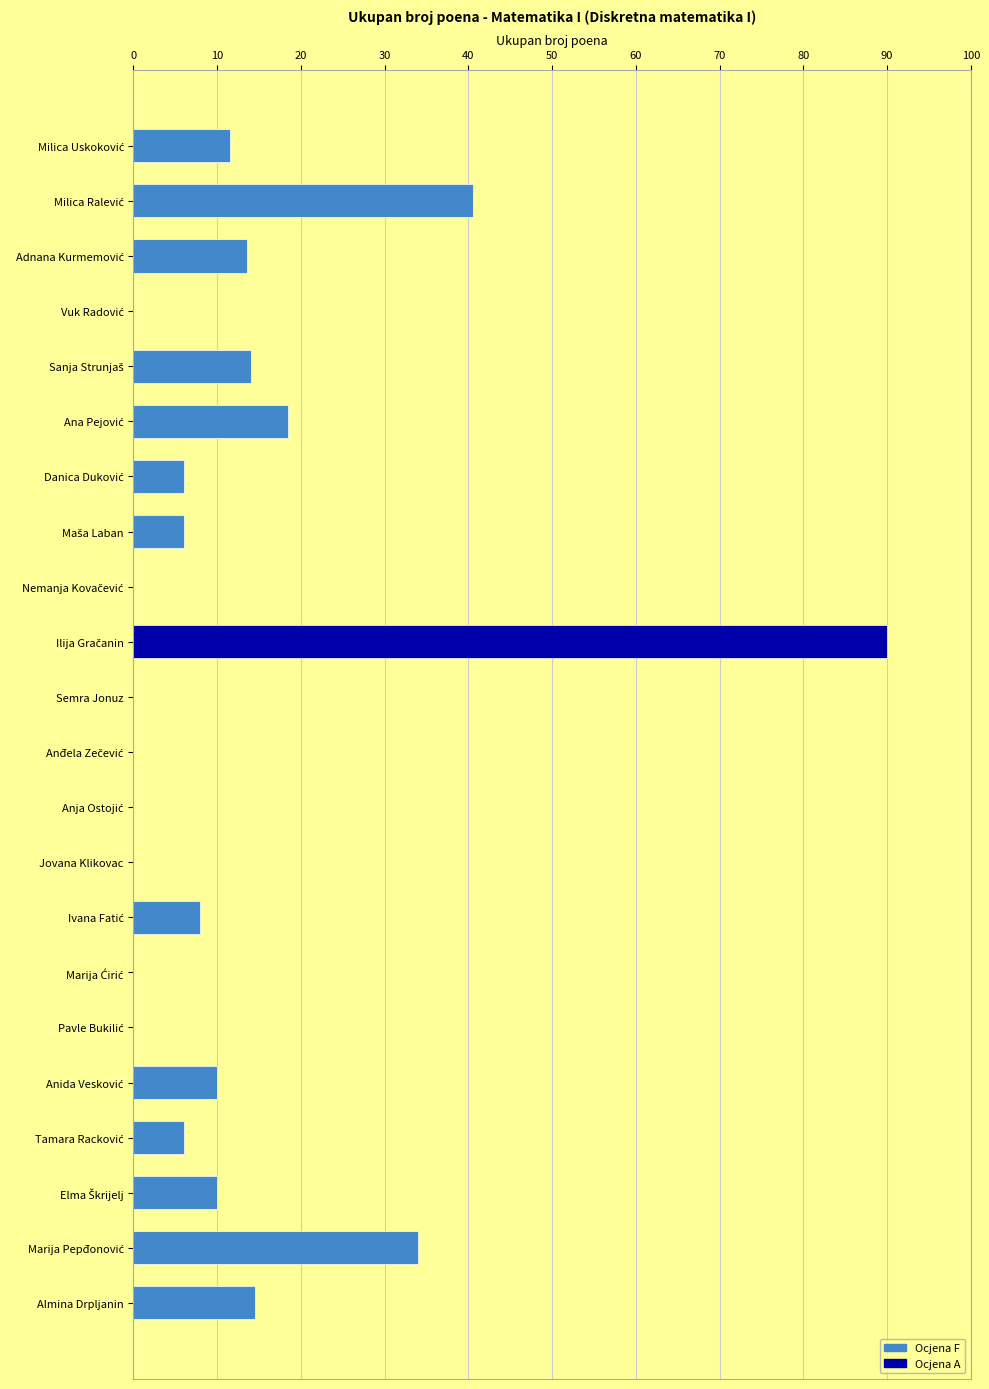

What is the greatest value displayed?

90.0